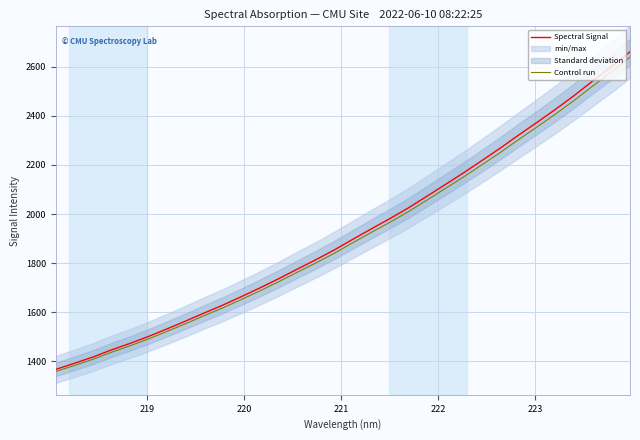

Which series has the widest spread of values?

Spectral Signal